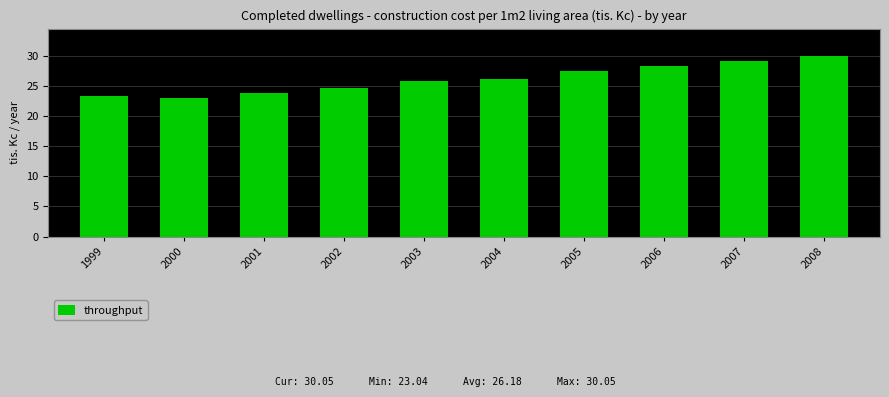

What is the difference between the maximum and minimum values?

7.0